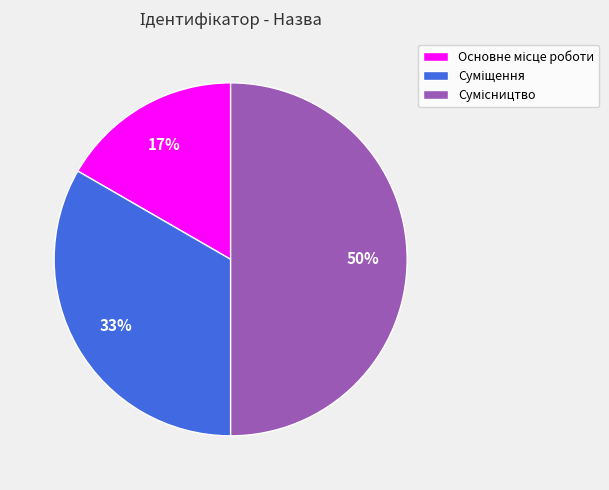

To the nearest percent, what is the difference between the largest and smallest slice percentages?

33%